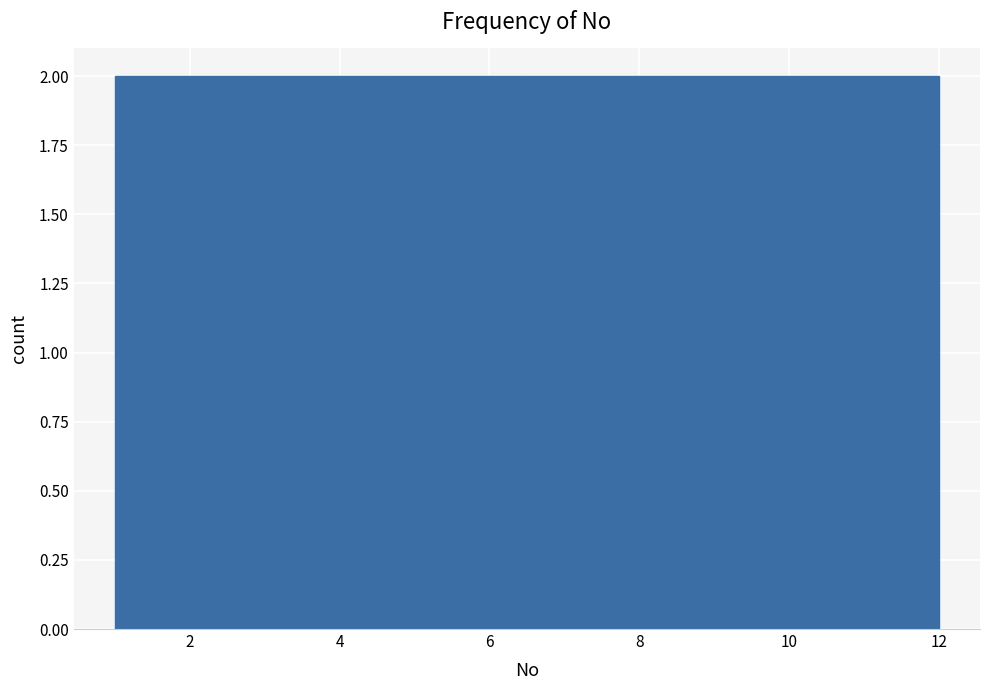

Reading left to right, list every bar in this chart as the range it spans on the x-axis followed by its height. Neither the bar edges nor the heights are printed on the chart, so give them approximately, as read against the axes.

1.0 to 2.8: 2
2.8 to 4.6: 2
4.6 to 6.6: 2
6.6 to 8.4: 2
8.4 to 10.2: 2
10.2 to 12.0: 2